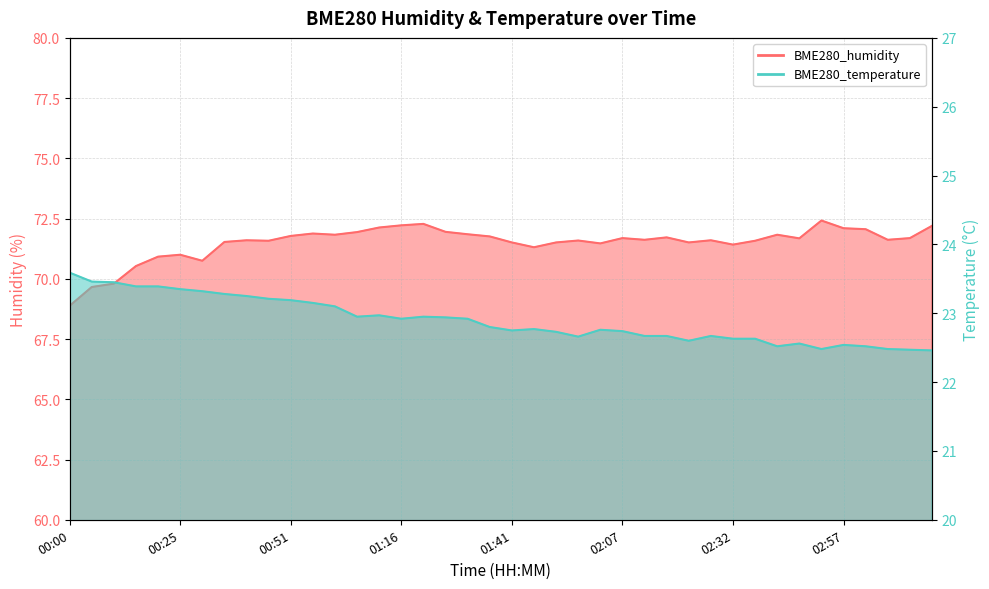

What is the difference between the highest and lowest values at 01:21?

49.3